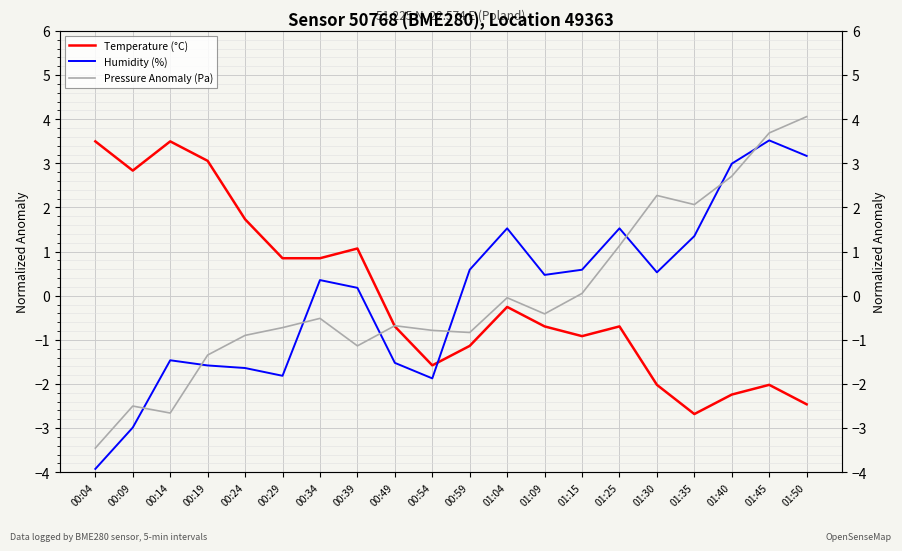

At which label does Humidity (%) reach its peak?

01:45